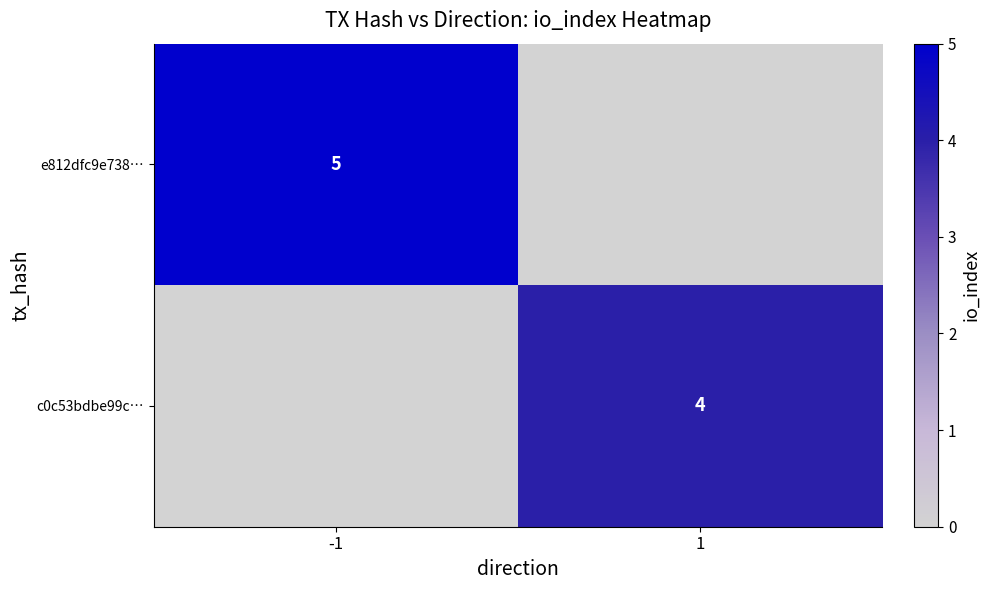

At which category does the chart reach its peak across all series?

-1